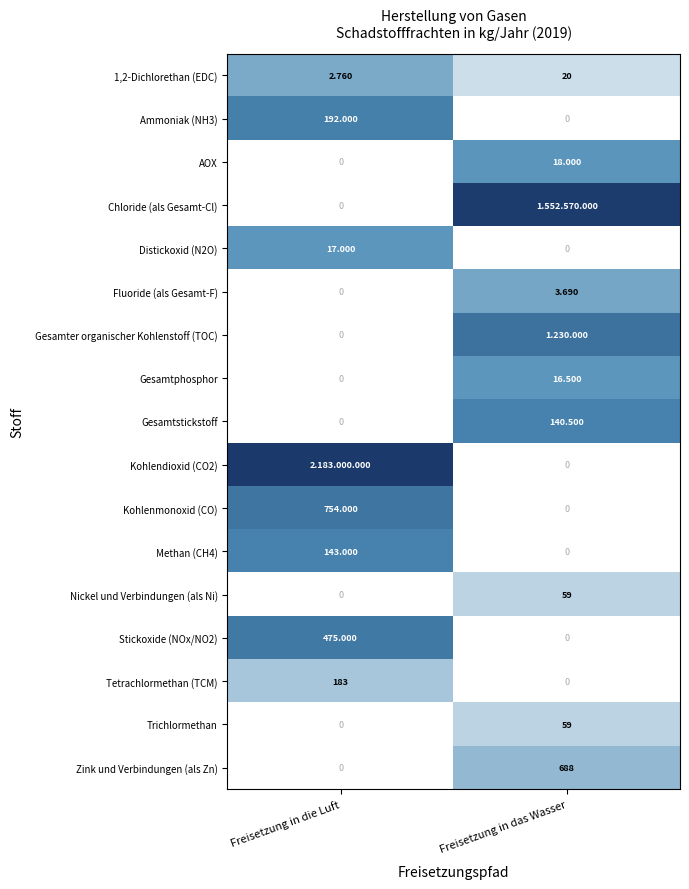

Which category has the lowest value in the Methan (CH4) series?

Freisetzung in das Wasser